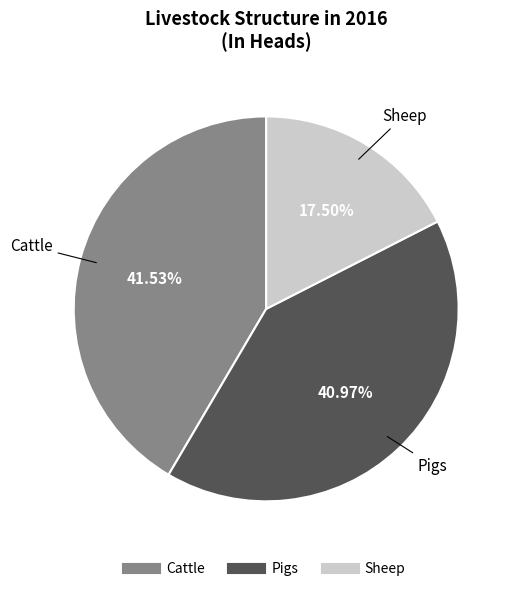

Does any single category account for the majority?

No